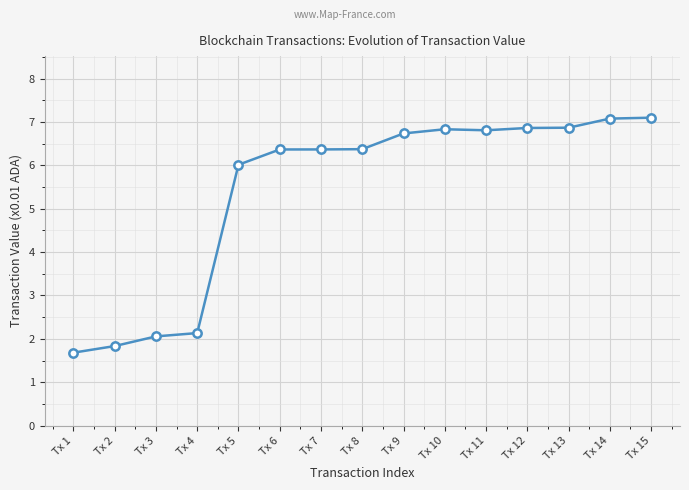

What is the average value?

5.4